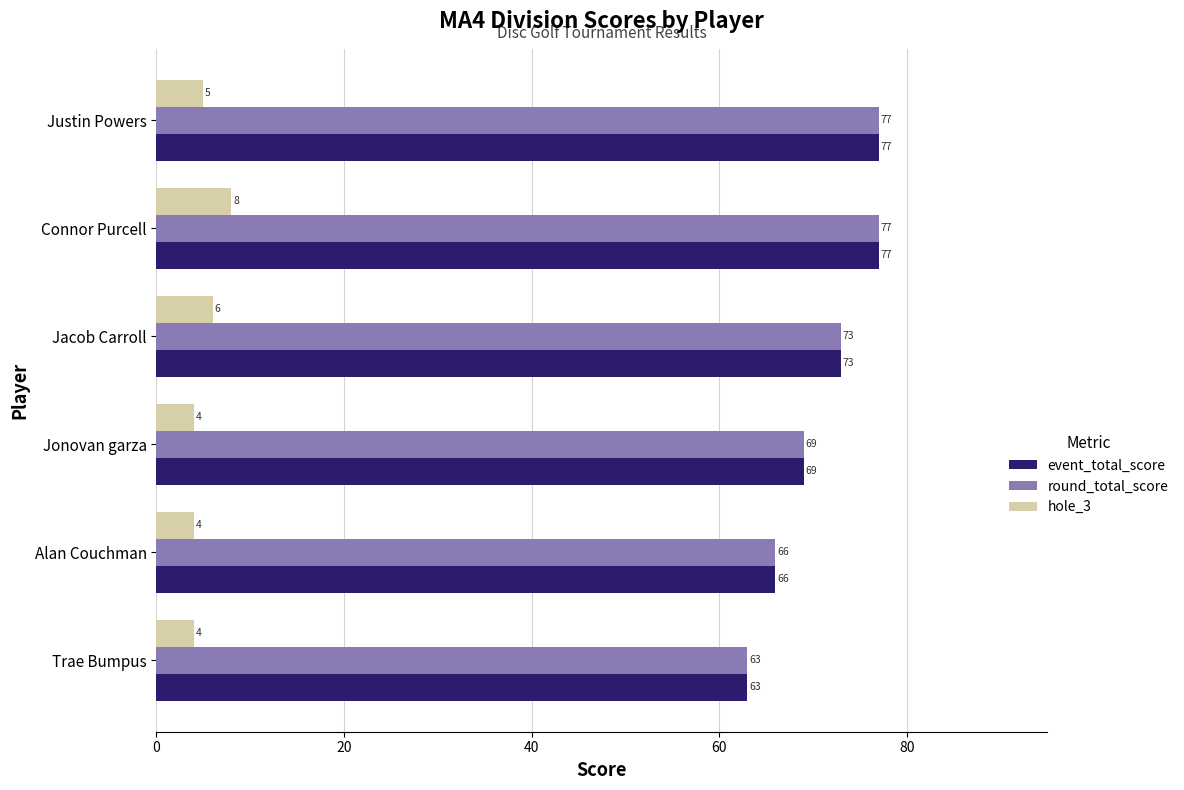

What is the lowest value of the event_total_score series?

63